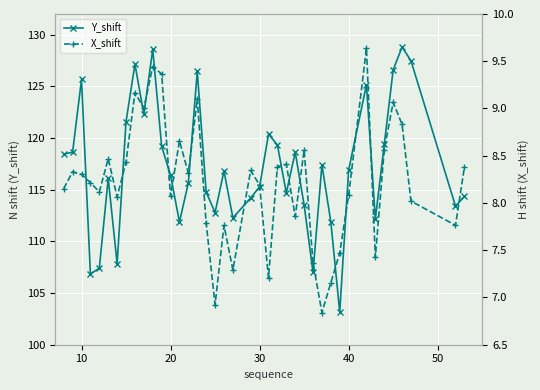

What is the maximum value for Y_shift?

128.8